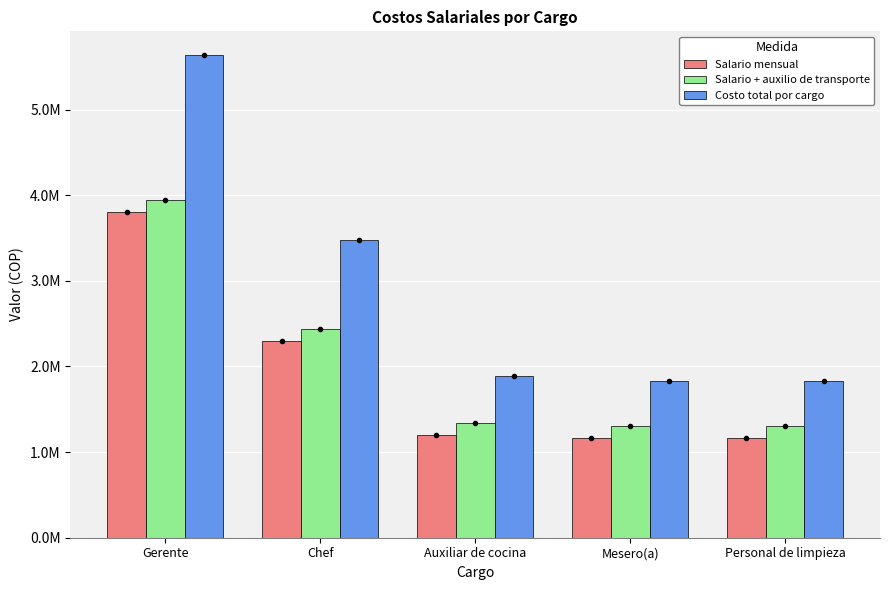

Are the bars horizontal?

No